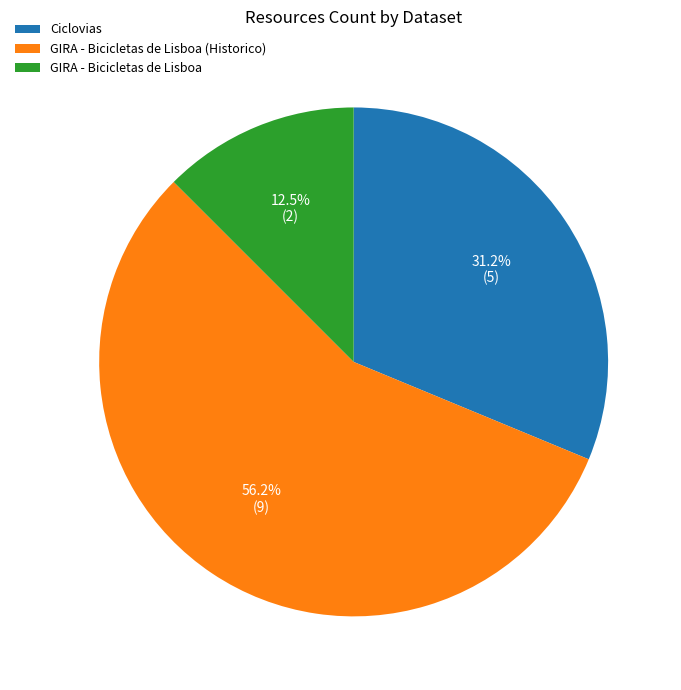

To the nearest percent, what percentage of the pie is GIRA - Bicicletas de Lisboa (Historico)?

56%